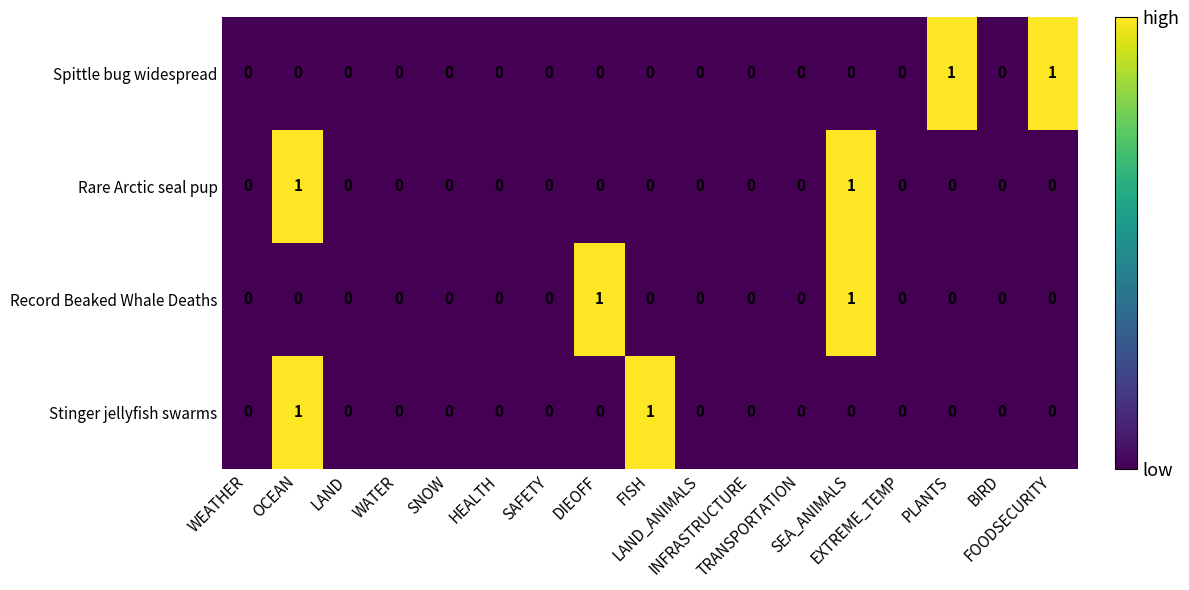

How many Stinger jellyfish swarms values are between 0 and 1?

17